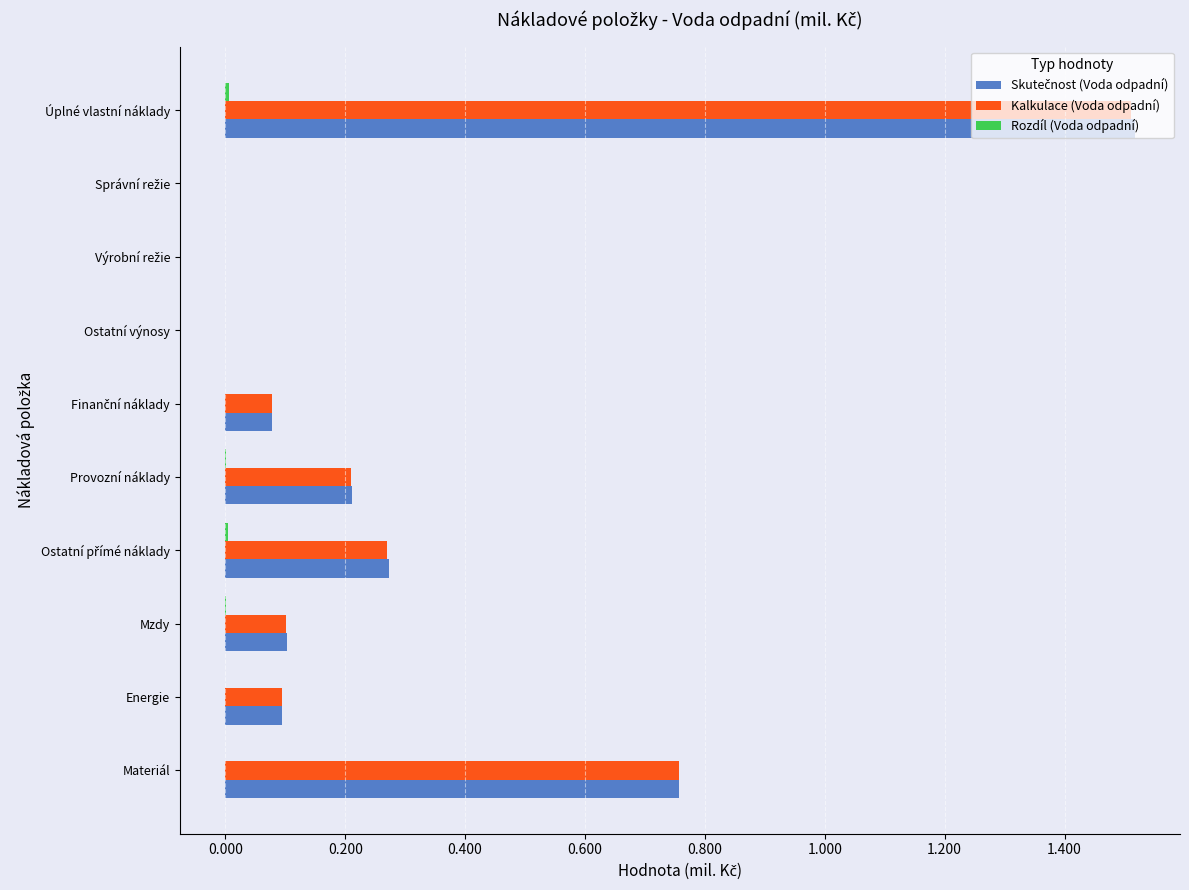

What is the sum of all Kalkulace (Voda odpadní) values?

3.0